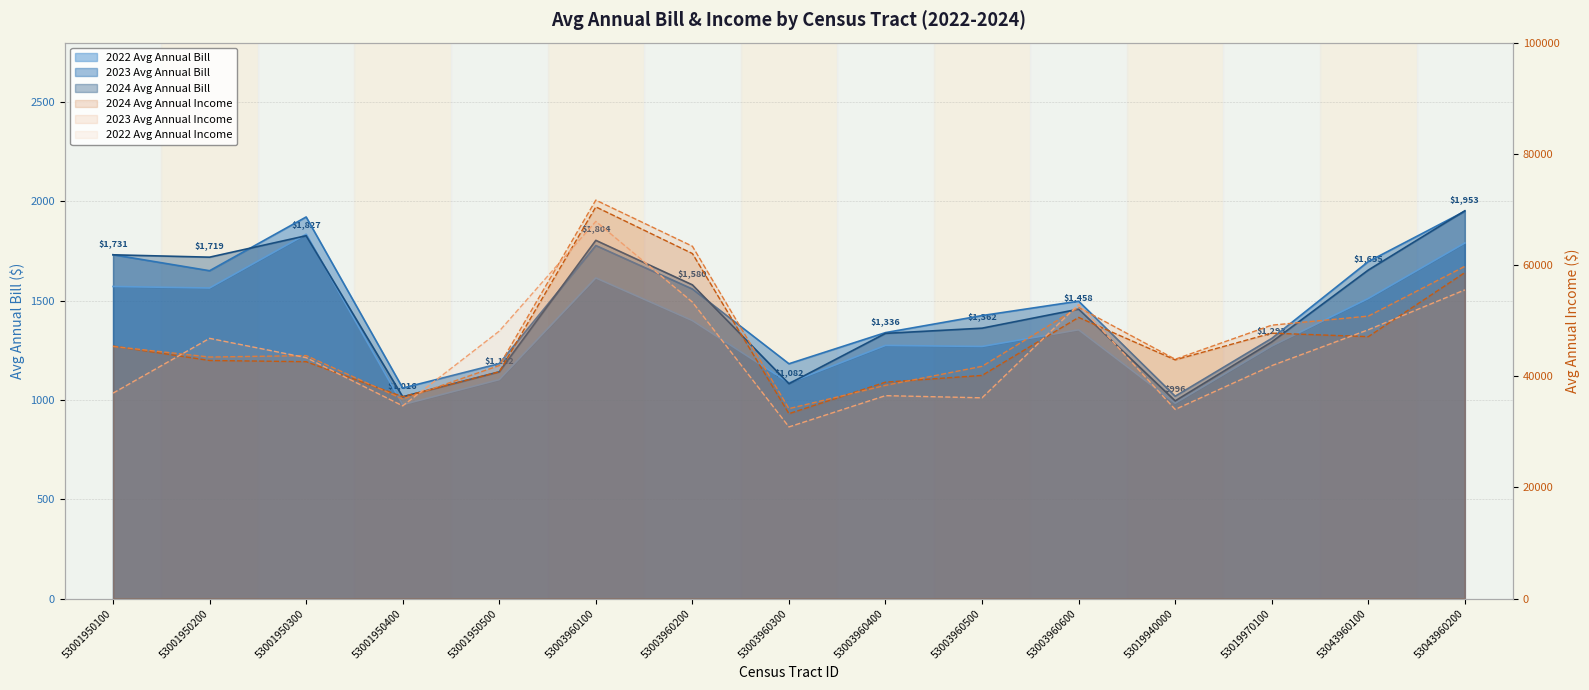

What is the average value of the 2023 Avg Annual Bill series?

1487.2